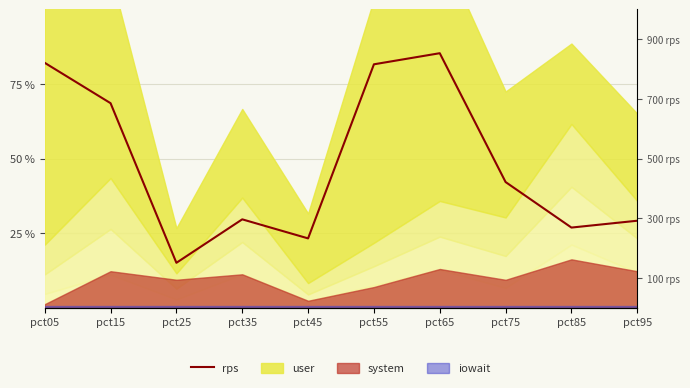

How many interior local peaks (higher than both neighbors) does the data have?

2